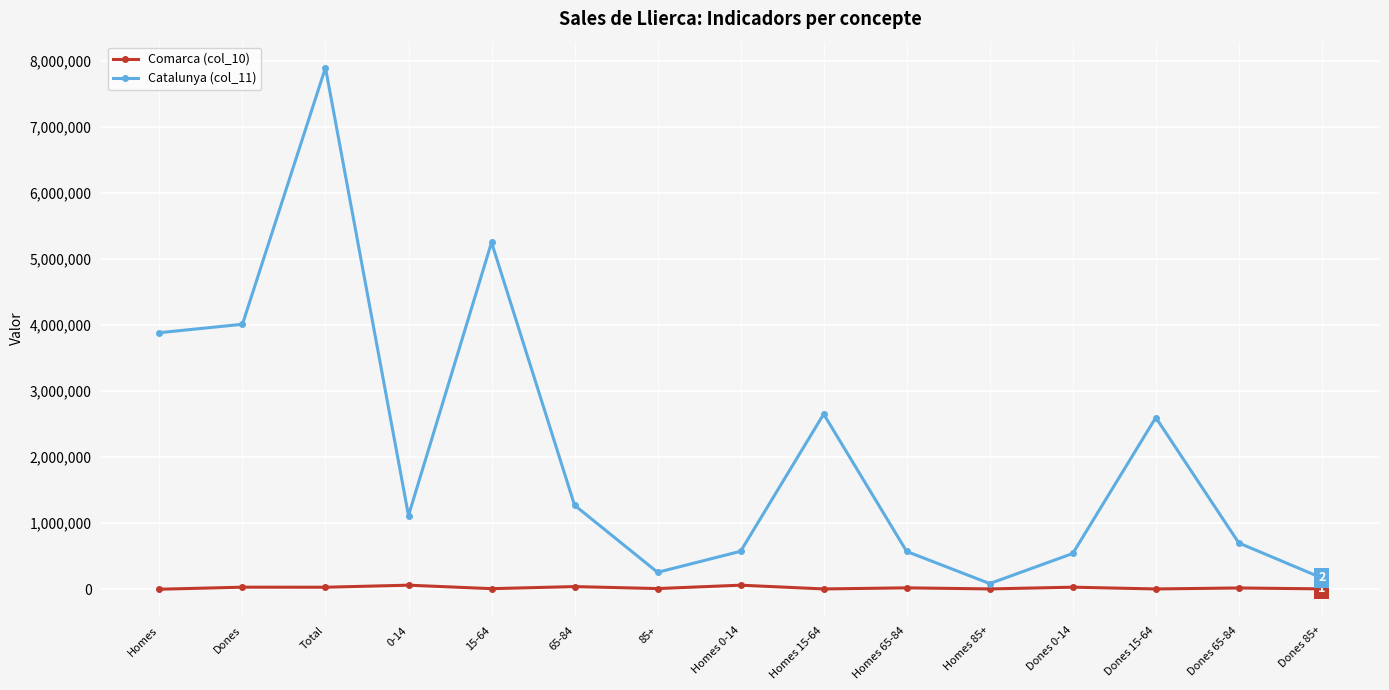

Is it true that Catalunya (col_11) equals 3887223.0 at Homes?

True